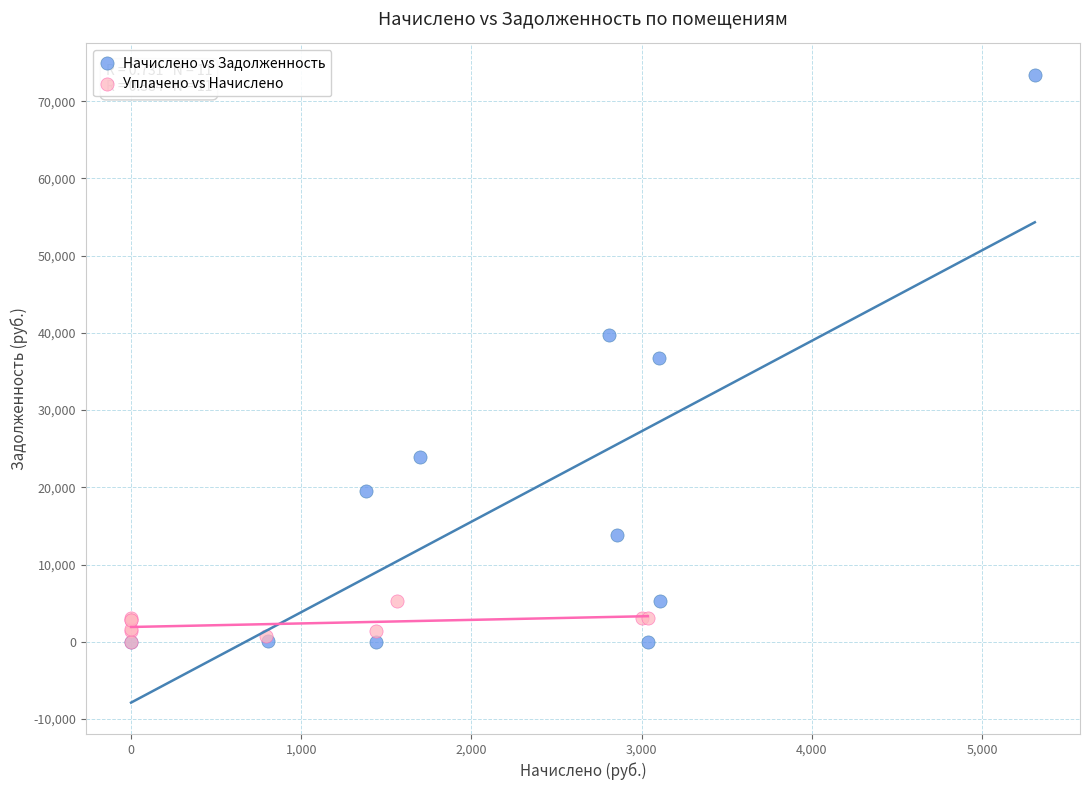

Which series has the widest spread of Y values?

Начислено vs Задолженность